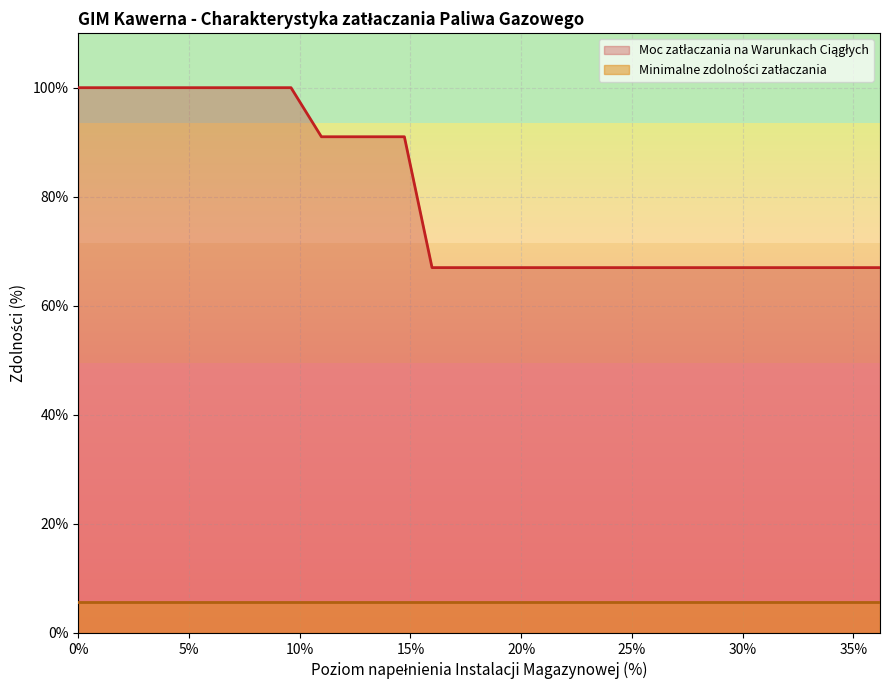

What is the sum of all values?

27.1